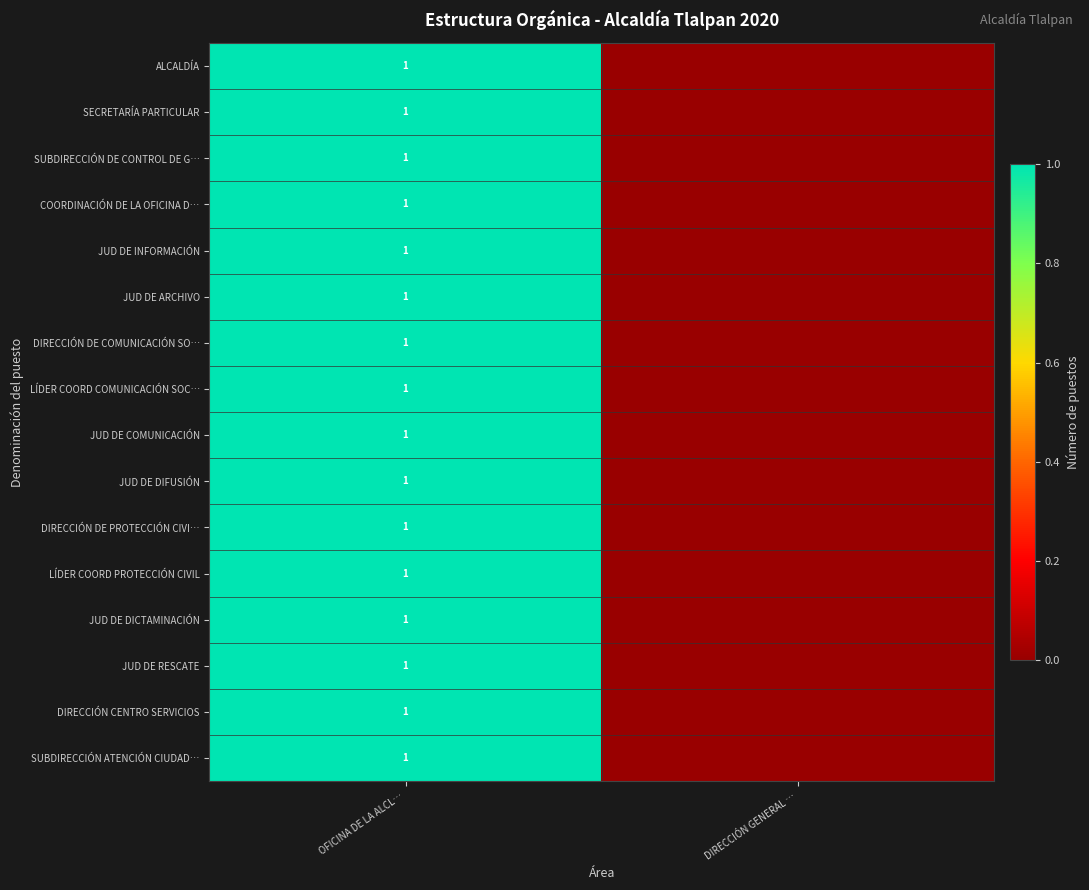

Is it true that SUBDIRECCIÓN DE CONTROL DE G… equals 1 at OFICINA DE LA ALCL…?

True